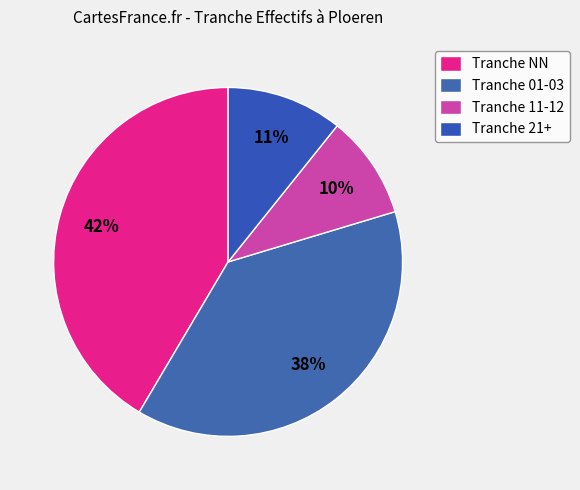

How many slices are in this pie chart?

4